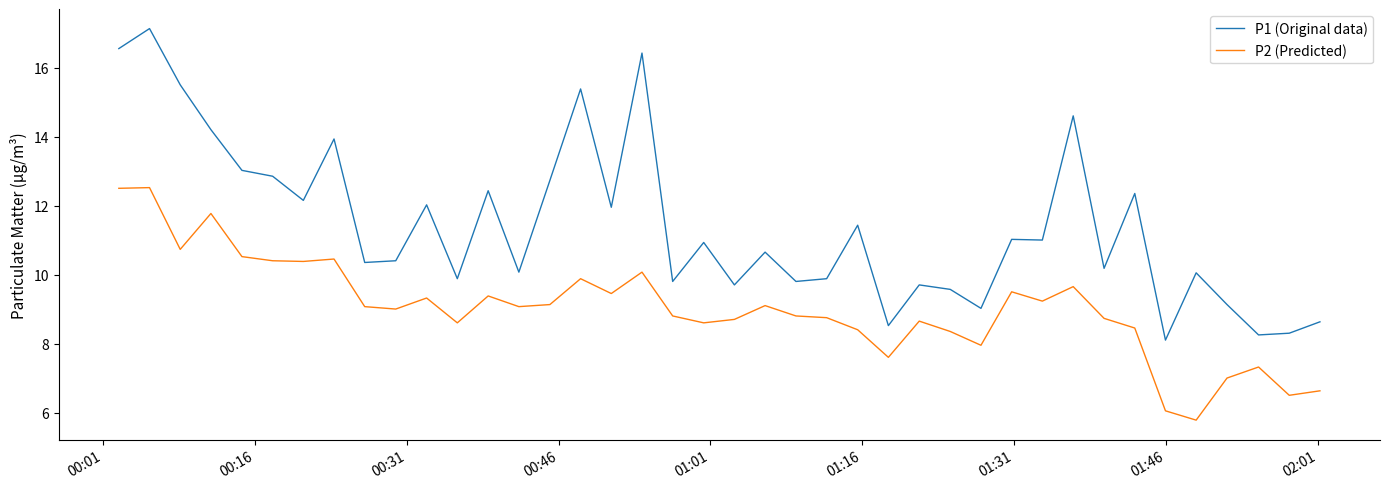

True or false: P1 (Original data) has more than 2 interior local peaks.

True